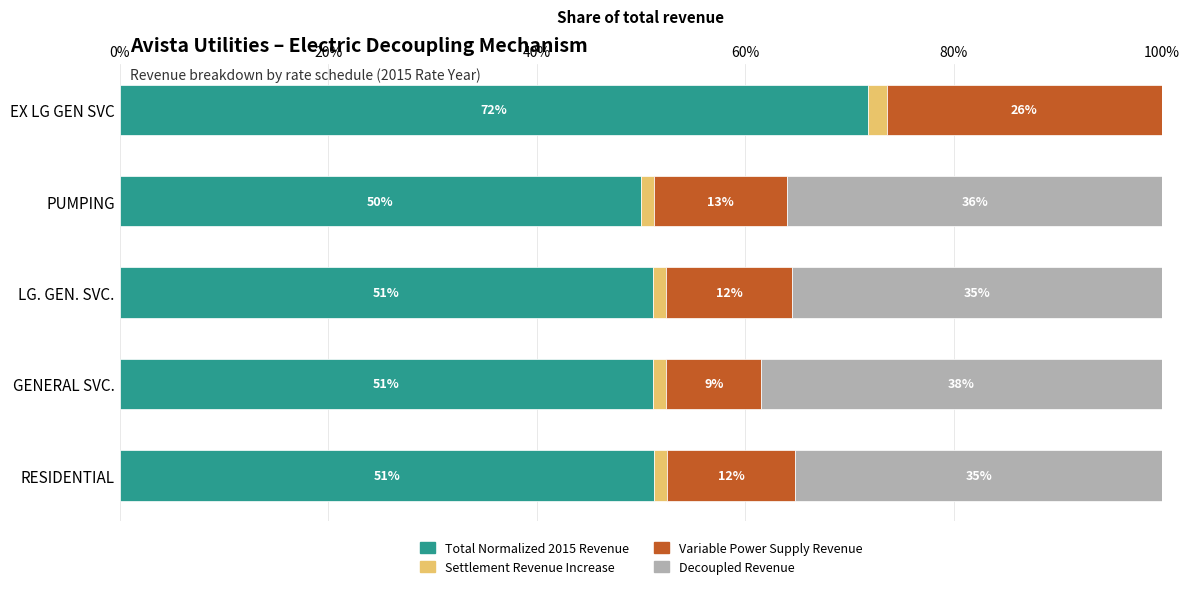

What are all the series names shown in the legend?

Total Normalized 2015 Revenue, Settlement Revenue Increase, Variable Power Supply Revenue, Decoupled Revenue